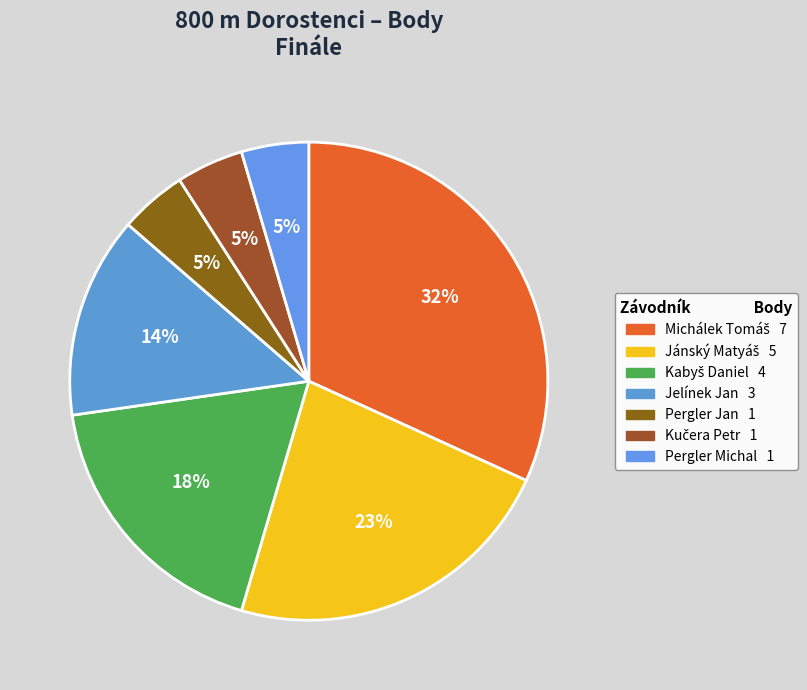

What is the change in value from Kabyš Daniel to Pergler Michal?

-3